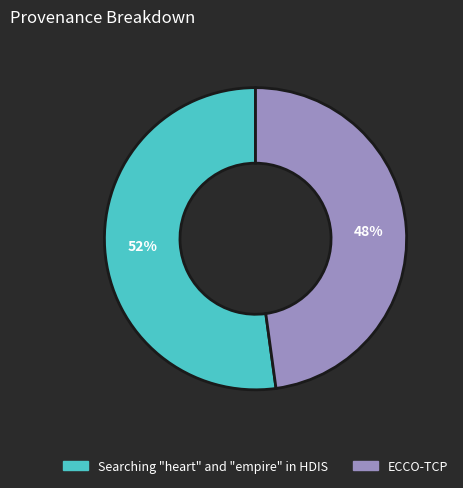

What percentage is the Searching "heart" and "empire" in HDIS slice, to the nearest percent?

52%